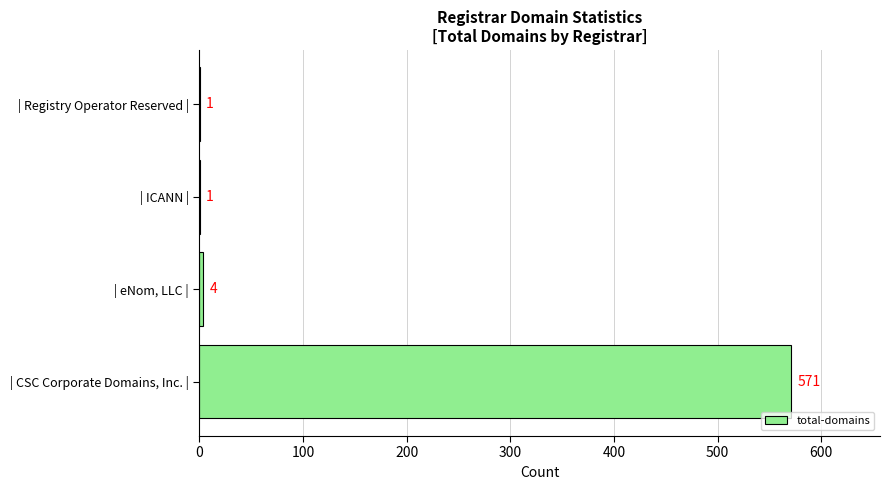

The chart shows a value of 1 at | Registry Operator Reserved |. True or false?

True